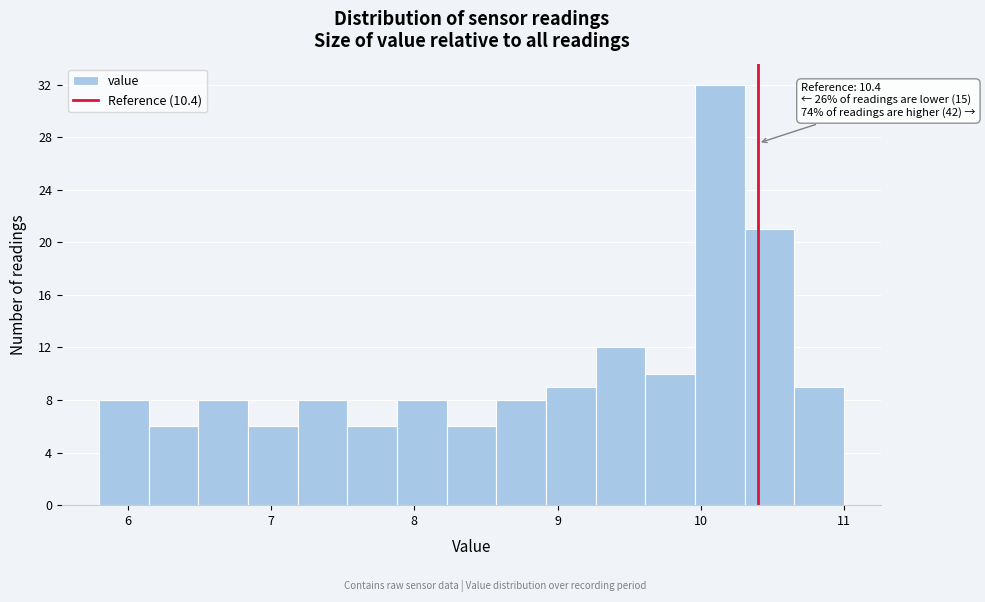

Read against the x-axis, roughly where is the centre of the tallest bar?

10.1